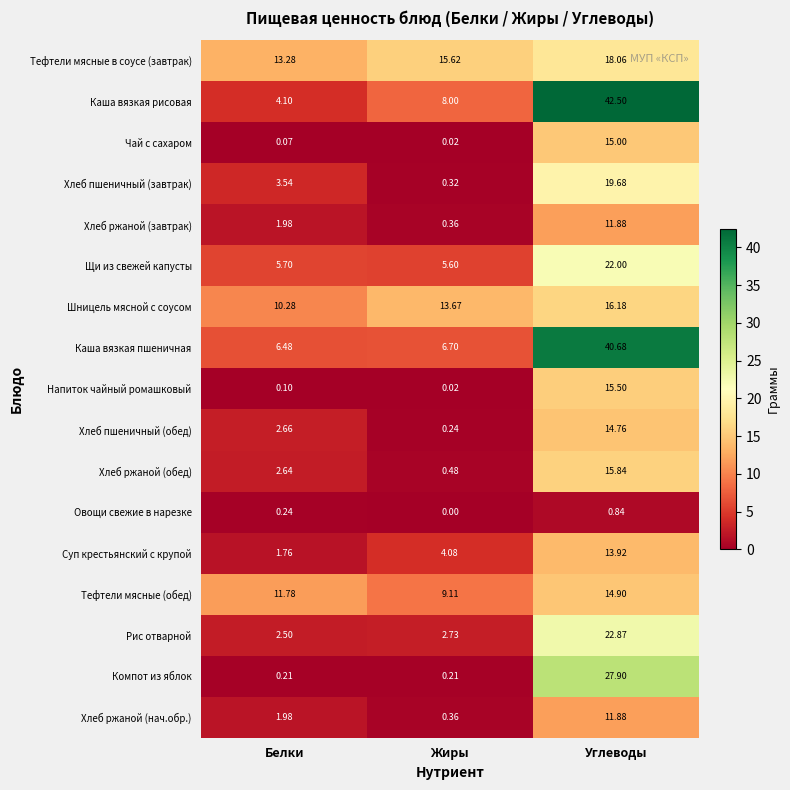

Where does the Шницель мясной с соусом series first go above 13?

Жиры